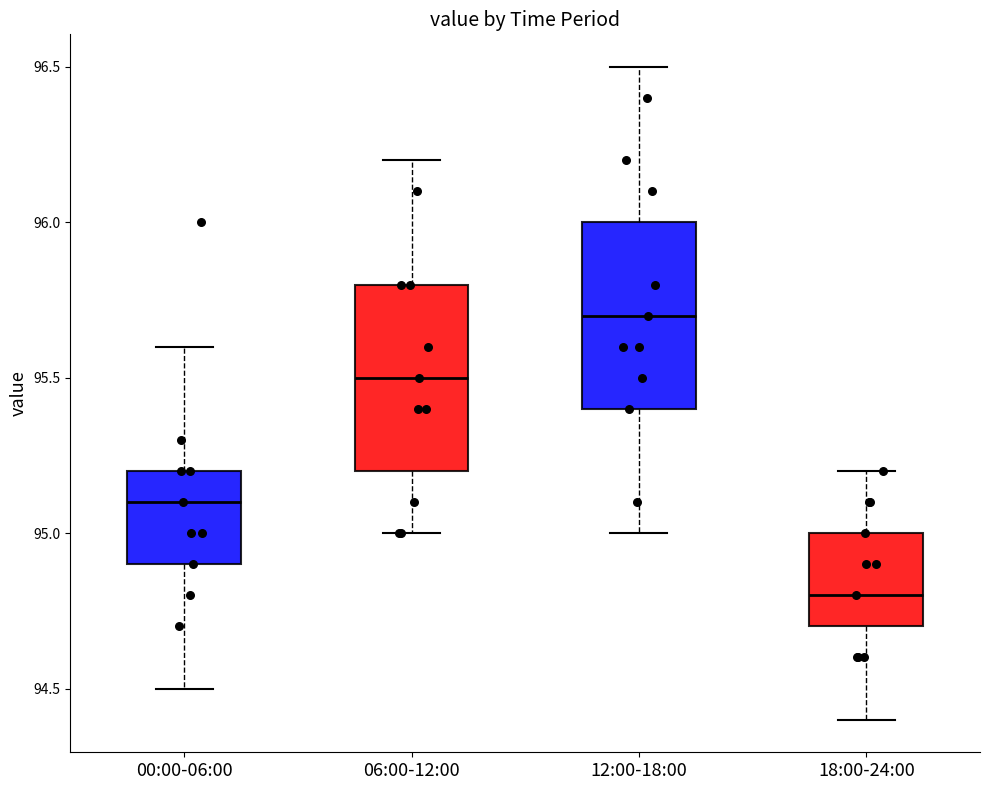

Which box has the highest median line?

12:00-18:00